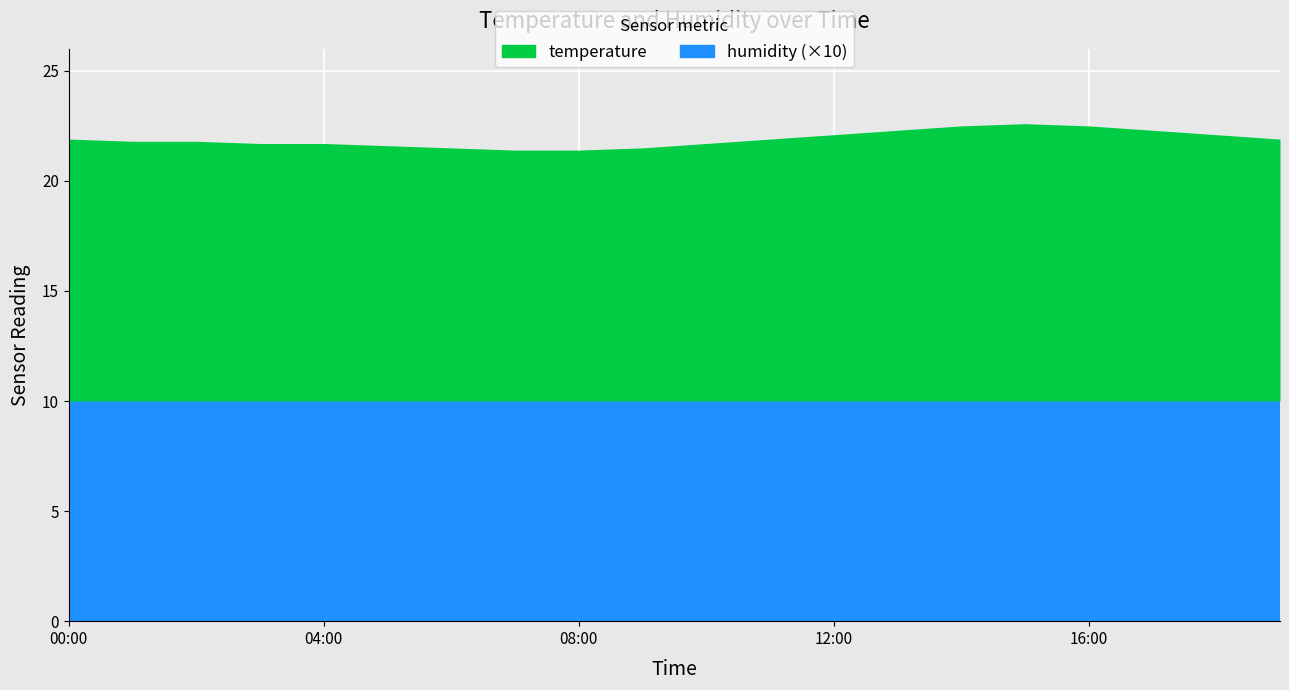

Rank the series by their average value, from lowest to highest.

humidity, temperature